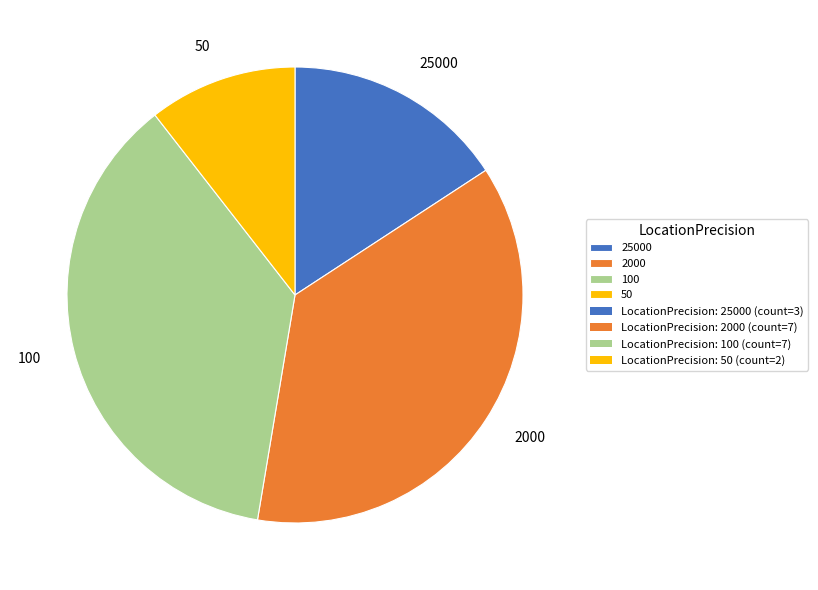

What is the ratio of the value at 2000 to the value at 50?

3.5